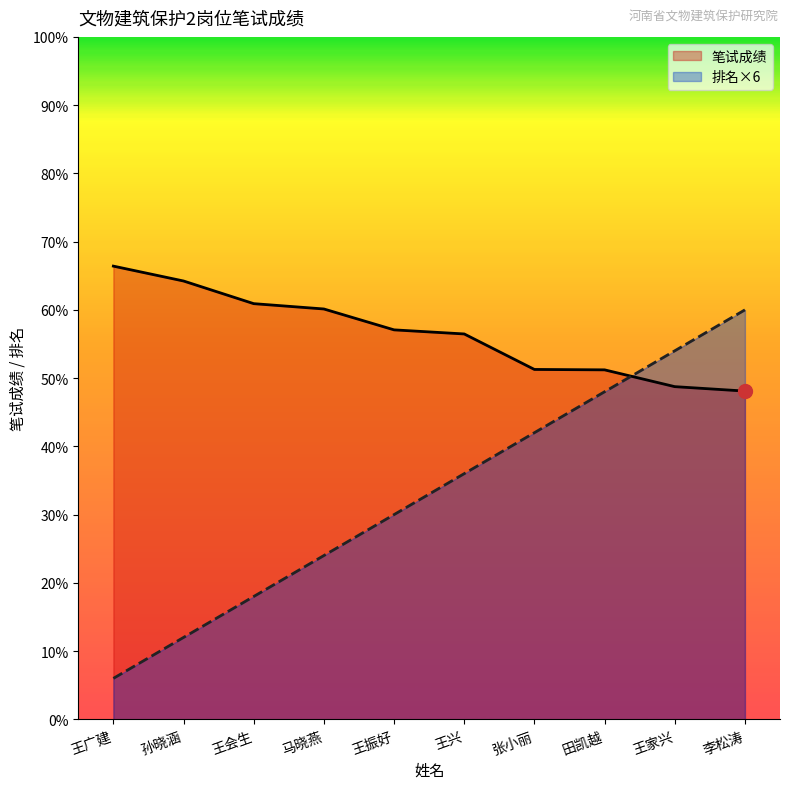

Which series has the largest total across all categories?

笔试成绩